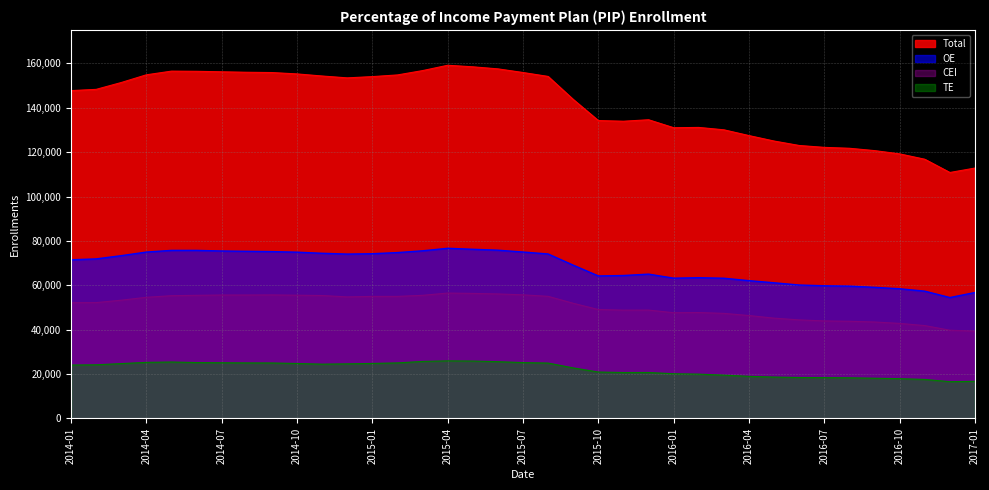

How many lines are shown in the chart?

4